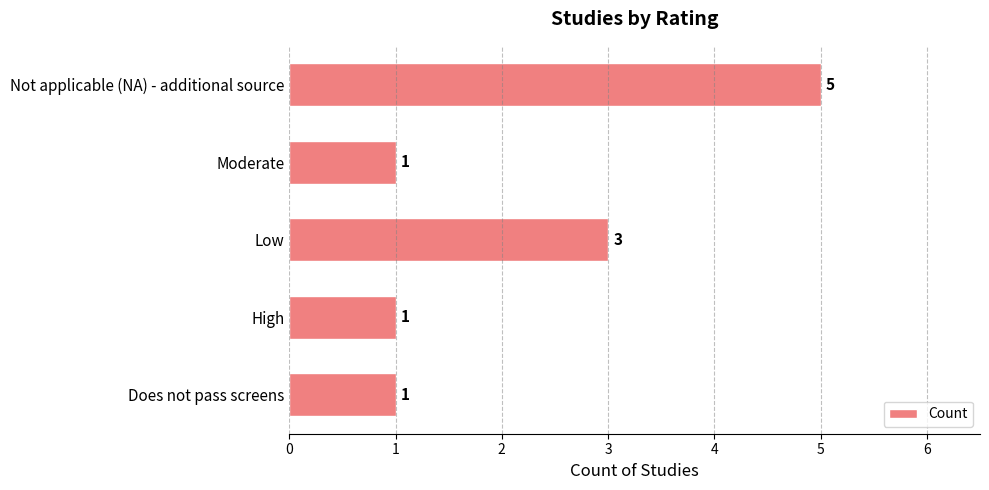

How many bars are there in total?

5